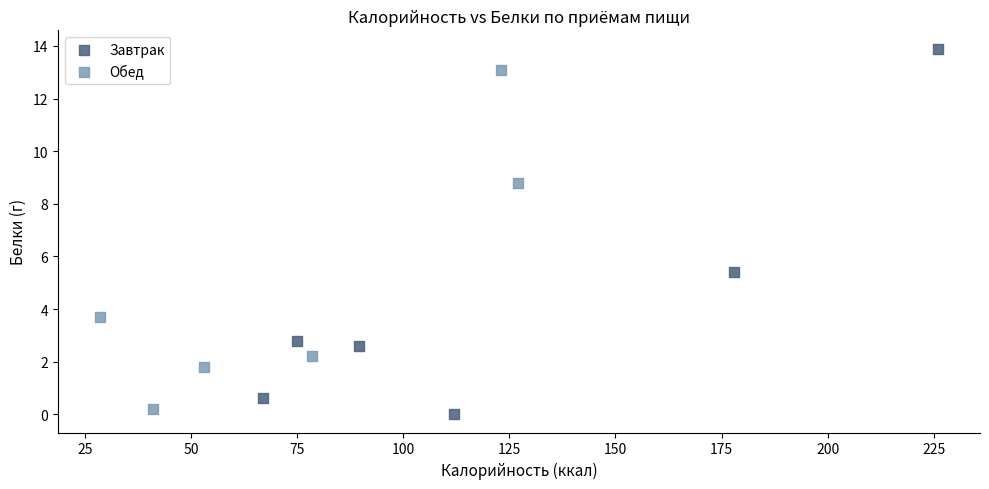

Which series reaches the maximum Y coordinate?

Завтрак